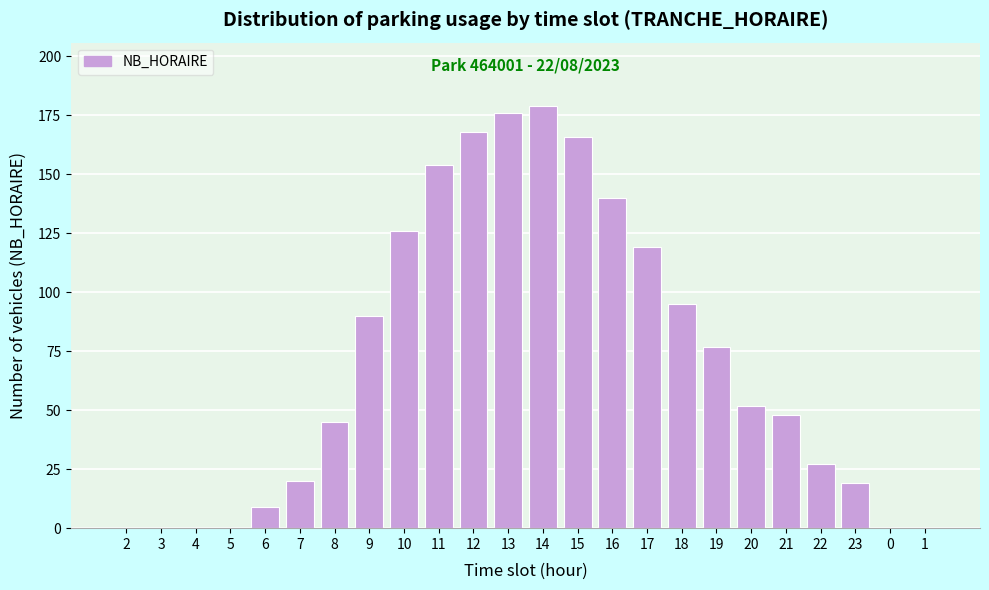

Reading left to right, transcribe all the data shown in this chart.

2=0	3=0	4=0	5=0	6=9	7=20	8=45	9=90	10=126	11=154	12=168	13=176	14=179	15=166	16=140	17=119	18=95	19=77	20=52	21=48	22=27	23=19	0=0	1=0